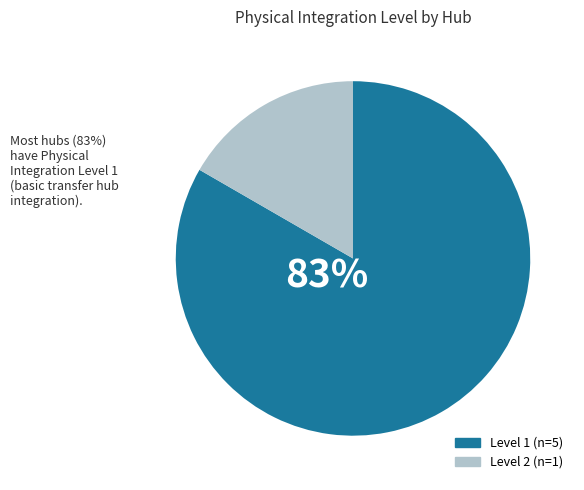

To the nearest percent, what is the average slice percentage?

50%